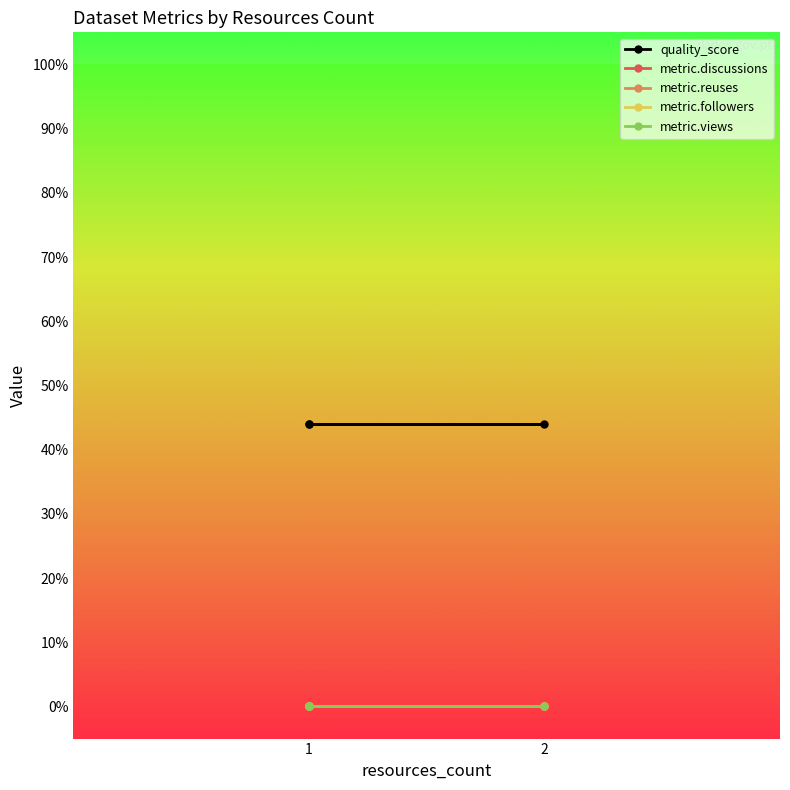

Is the value of metric.discussions at 1 greater than the value of metric.views at 2?

No